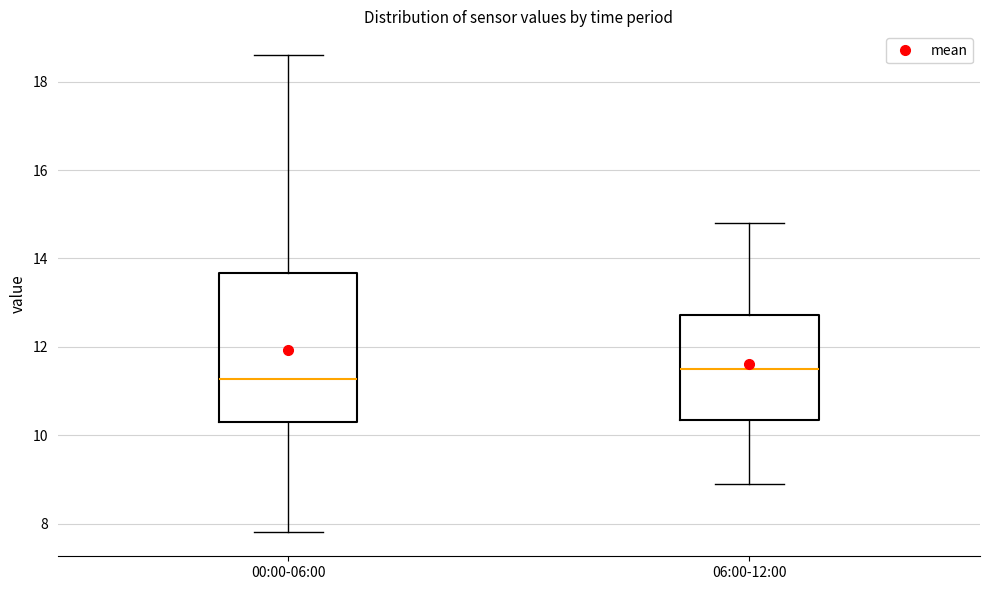

Reading left to right, read every box against the y-axis: the position of its median line, the range the box covers, and the ends of its whiskers. The values are not printed on the chart, so give them approximately, as read against the axis.

00:00-06:00: median 11.2, box 10.4 to 13.6, whiskers 7.8 to 18.6
06:00-12:00: median 11.6, box 10.4 to 12.8, whiskers 9.0 to 14.8